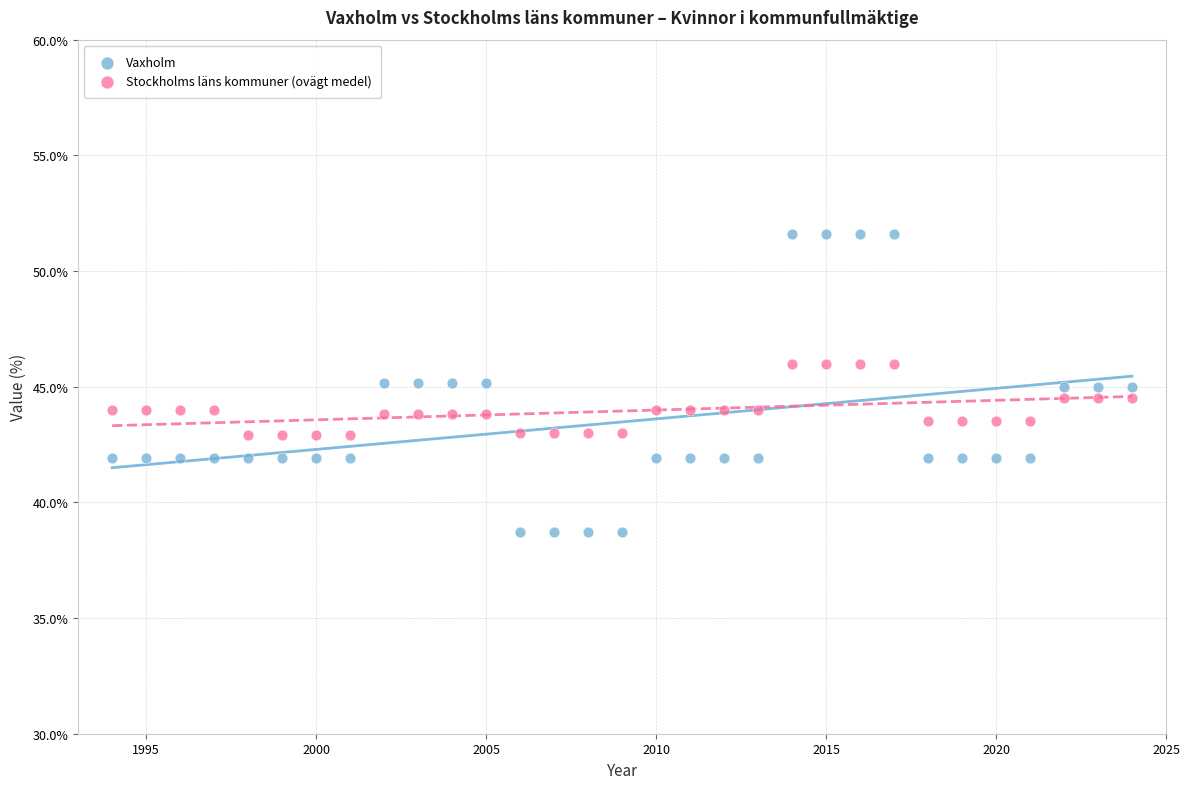

What are all the series names shown in the legend?

Vaxholm, Stockholms läns kommuner (ovägt medel)